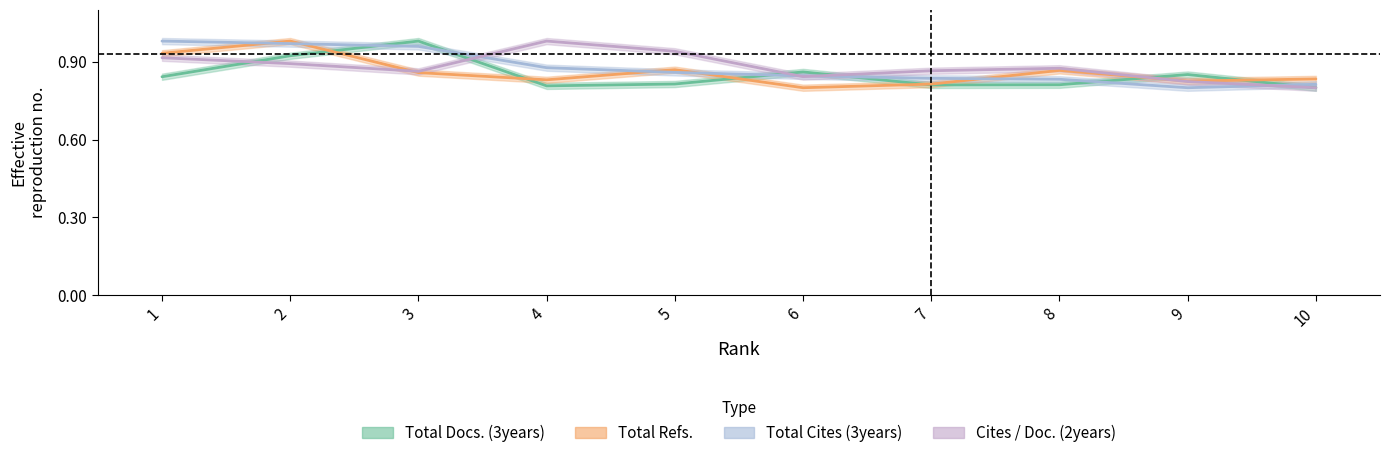

What is the average value of the Total Refs. series?

0.9